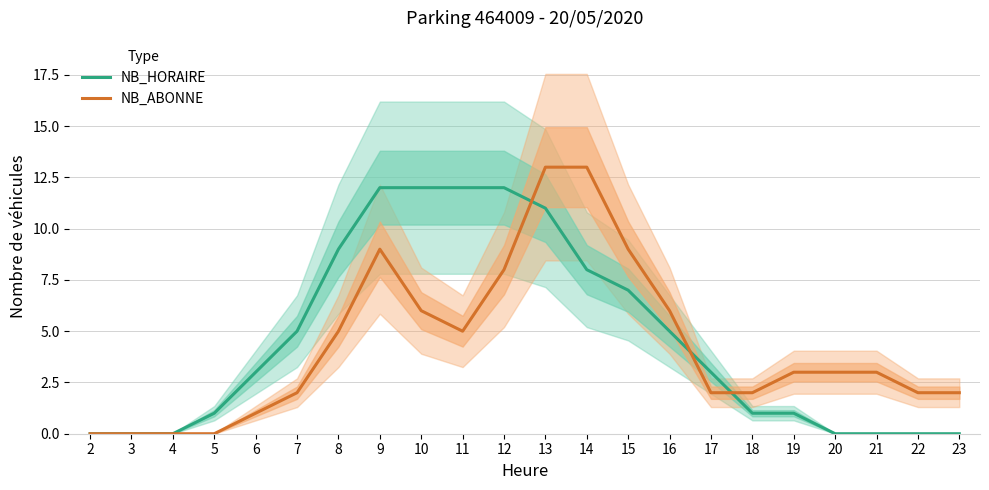

Which category has the highest value in the NB_ABONNE series?

13